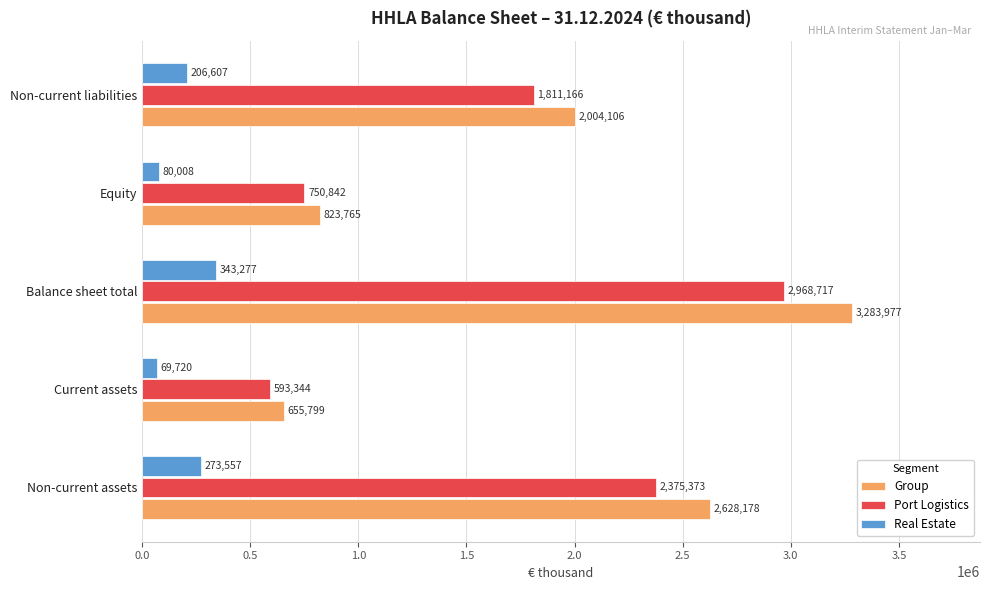

What is the difference between the maximum and minimum values in the Real Estate series?

273557